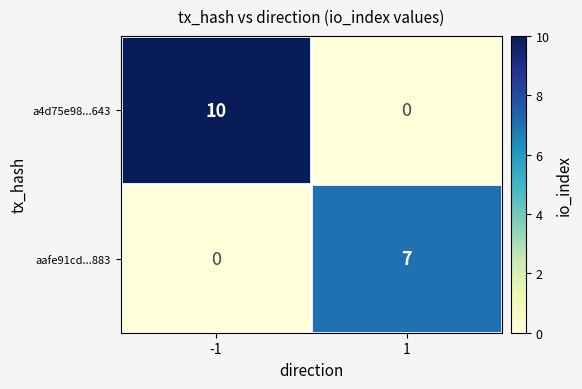

Rank the series by their maximum value, from highest to lowest.

a4d75e98...643, aafe91cd...883